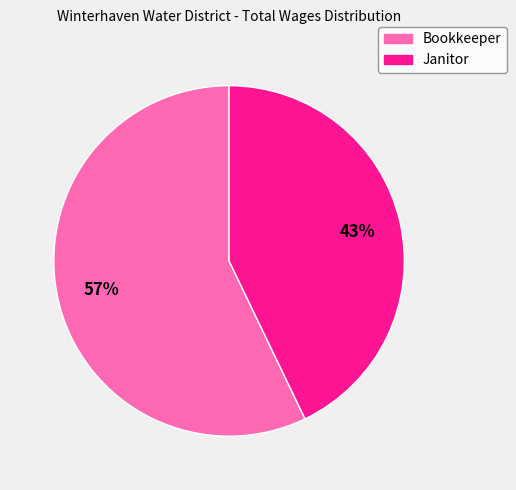

To the nearest percent, what is the difference between the Janitor and Bookkeeper slice percentages?

14%